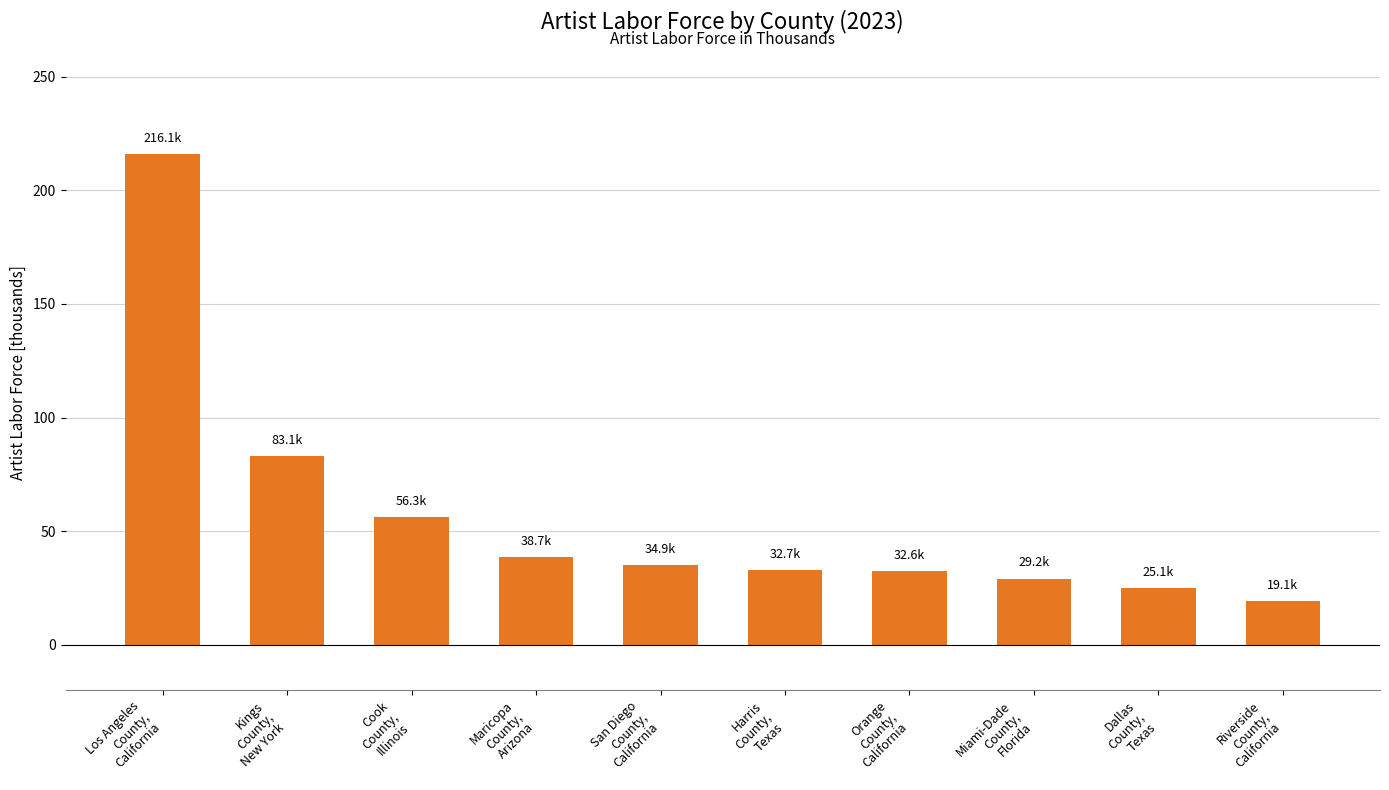

What is the approximate value at Los Angeles
County,
California?

216.1